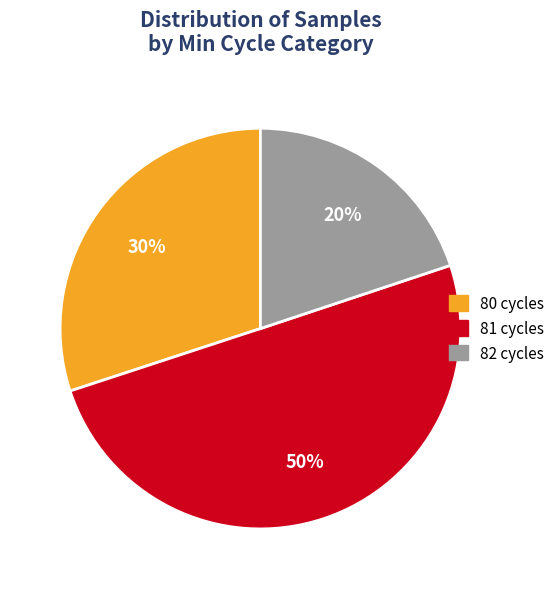

Which category has the biggest portion of the pie?

81 cycles